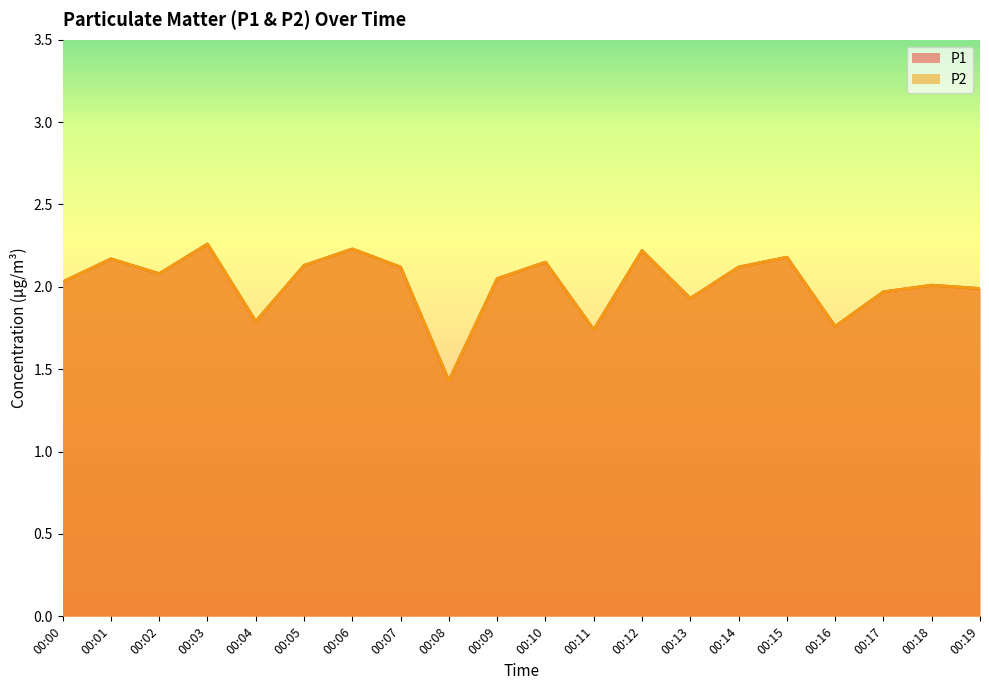

Rank the categories by P1 value from lowest to highest.

00:08, 00:11, 00:16, 00:04, 00:13, 00:17, 00:19, 00:18, 00:00, 00:09, 00:02, 00:07, 00:14, 00:05, 00:10, 00:01, 00:15, 00:12, 00:06, 00:03